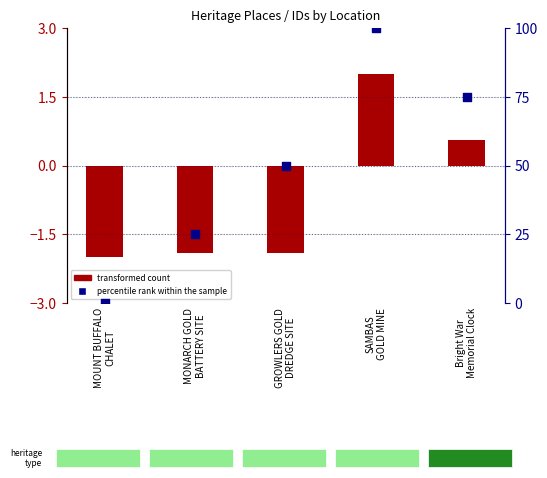

Which series contains the lowest Y value?

transformed count